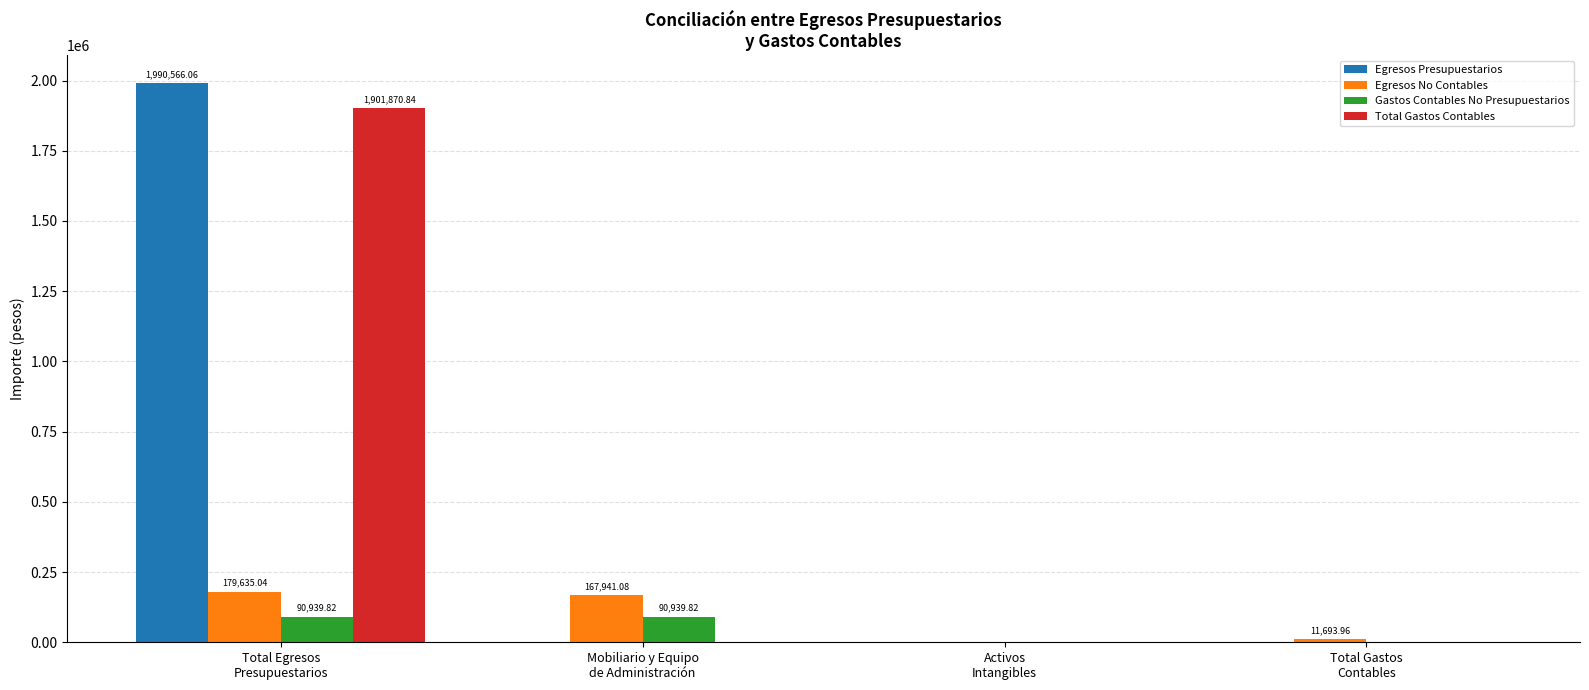

Which label corresponds to the largest value in the chart?

Total Egresos
Presupuestarios